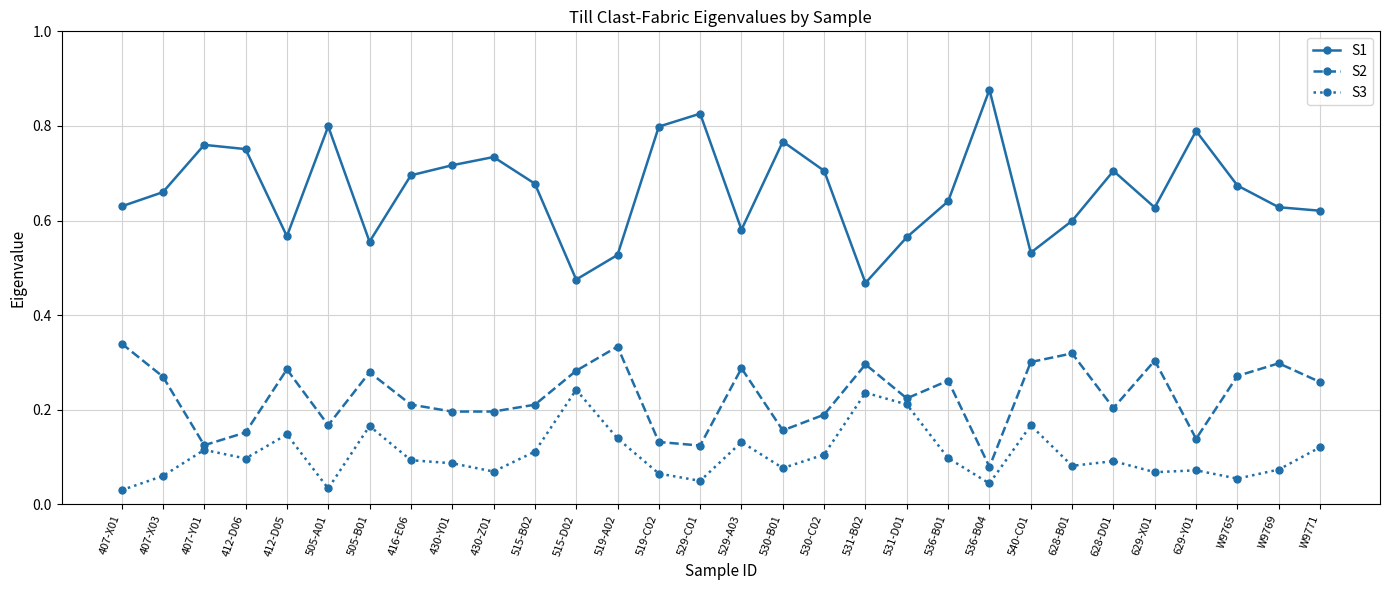

Between 529-C01 and 628-D01, which series saw the biggest shift?

S1